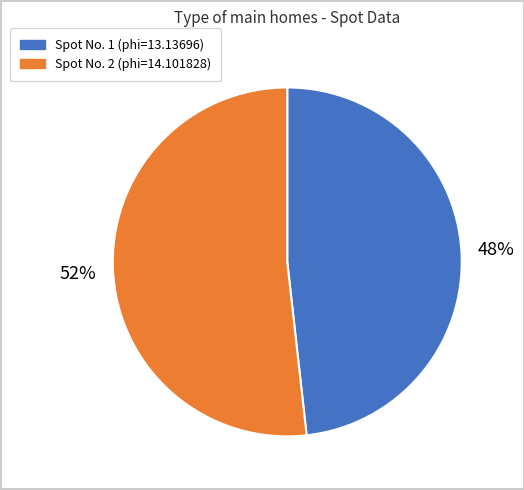

Is there any slice that represents more than half of the pie?

Yes